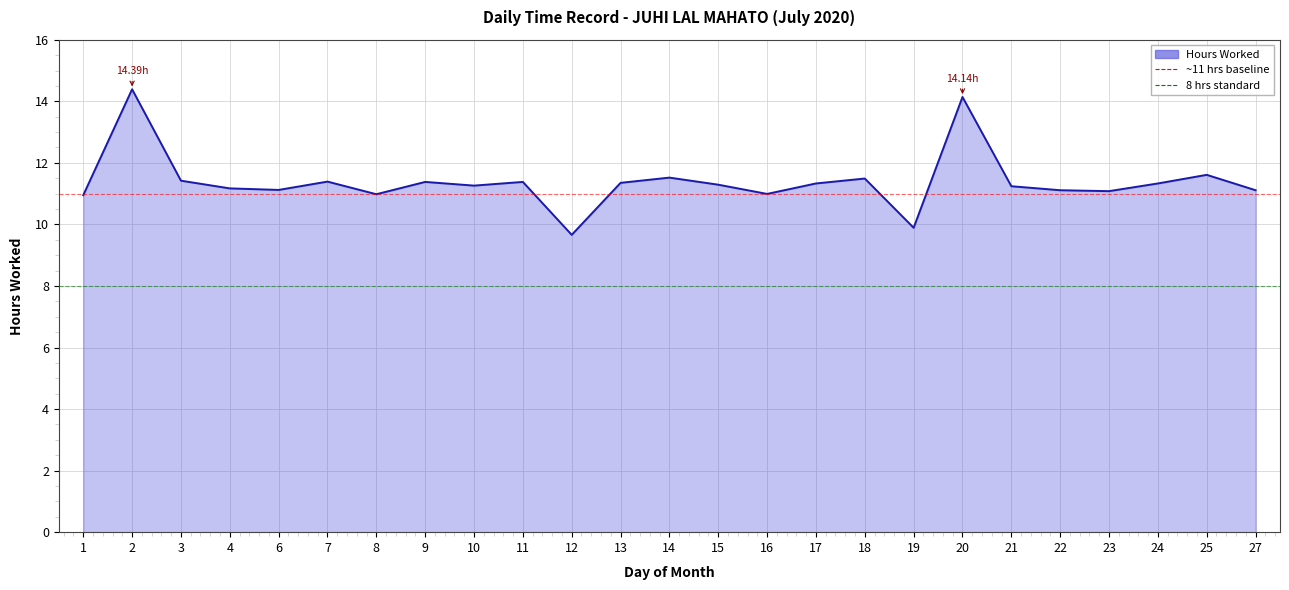

At which category does the data reach its first local peak?

2